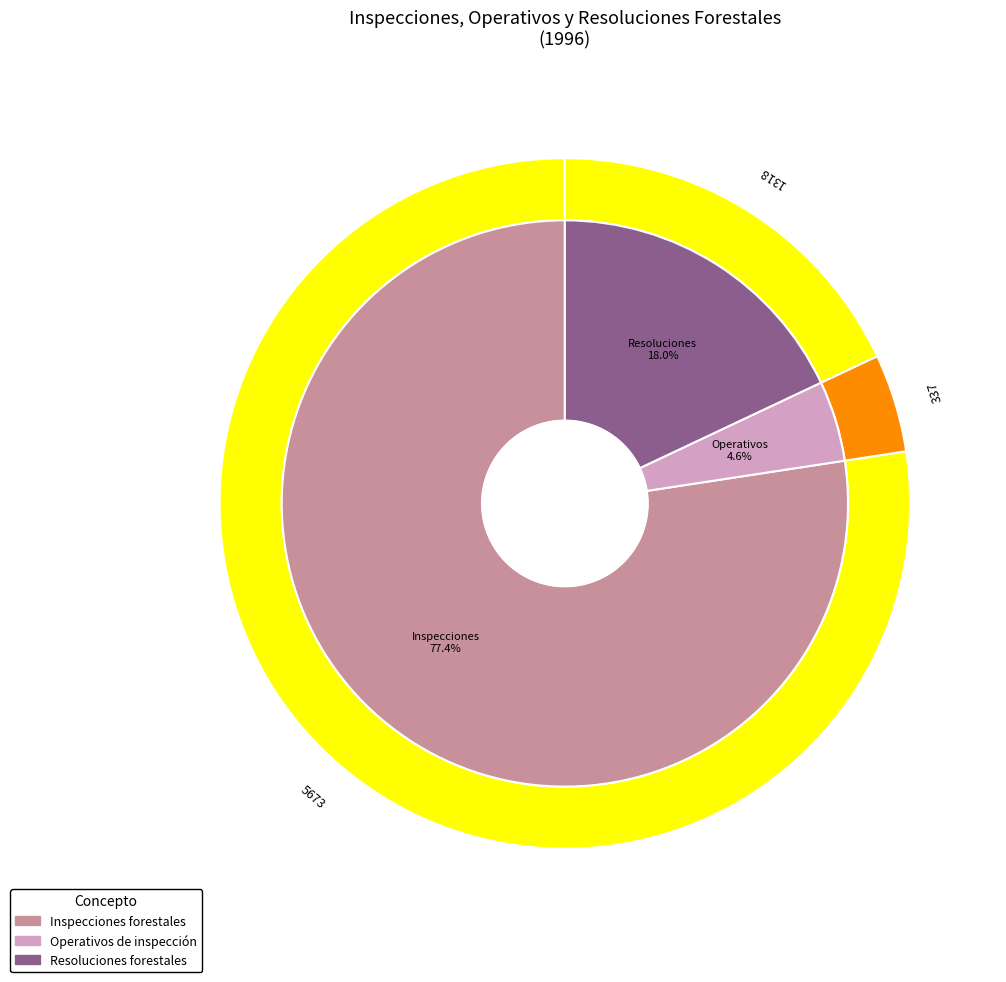

Which slice is the largest?

Inspecciones forestales